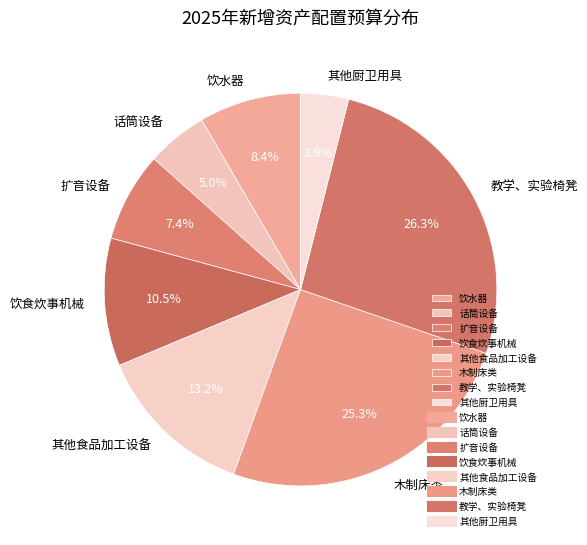

Rank the categories by value from highest to lowest.

教学、实验椅凳, 木制床类, 其他食品加工设备, 饮食炊事机械, 饮水器, 扩音设备, 话筒设备, 其他厨卫用具